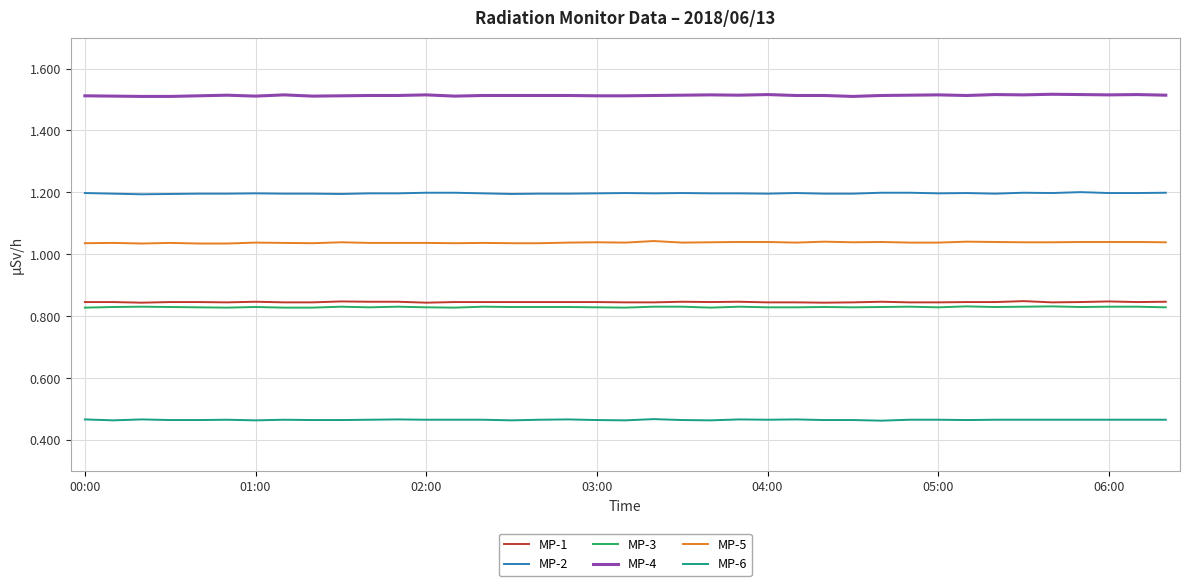

True or false: MP-3 and MP-2 cross at least once.

False